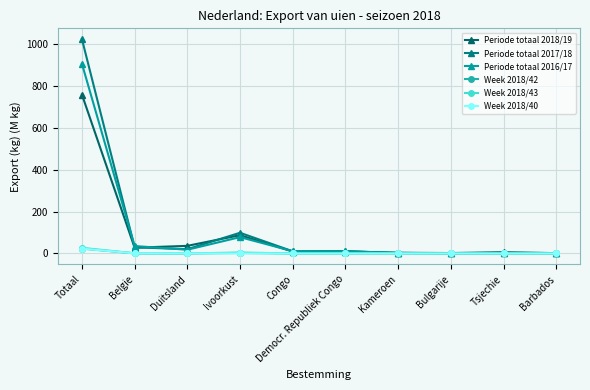

Is the value of Periode totaal 2016/17 at Tsjechie greater than the value of Periode totaal 2018/19 at Ivoorkust?

No